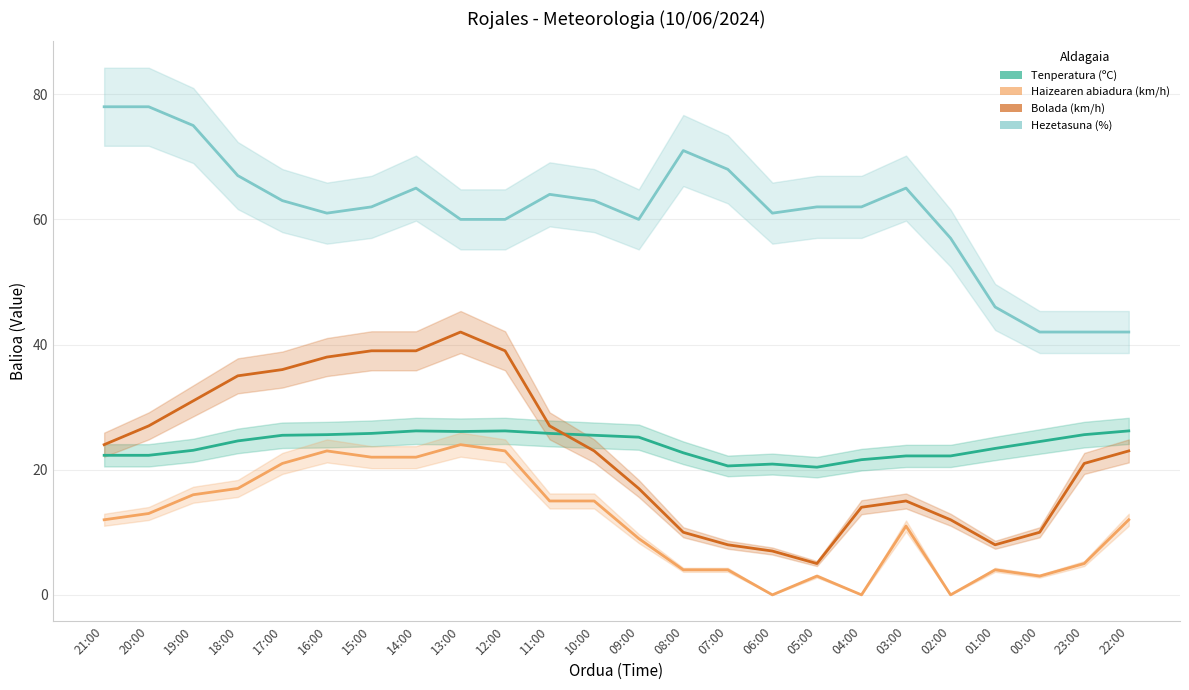

What is the label of the 3rd point from the left?

19:00